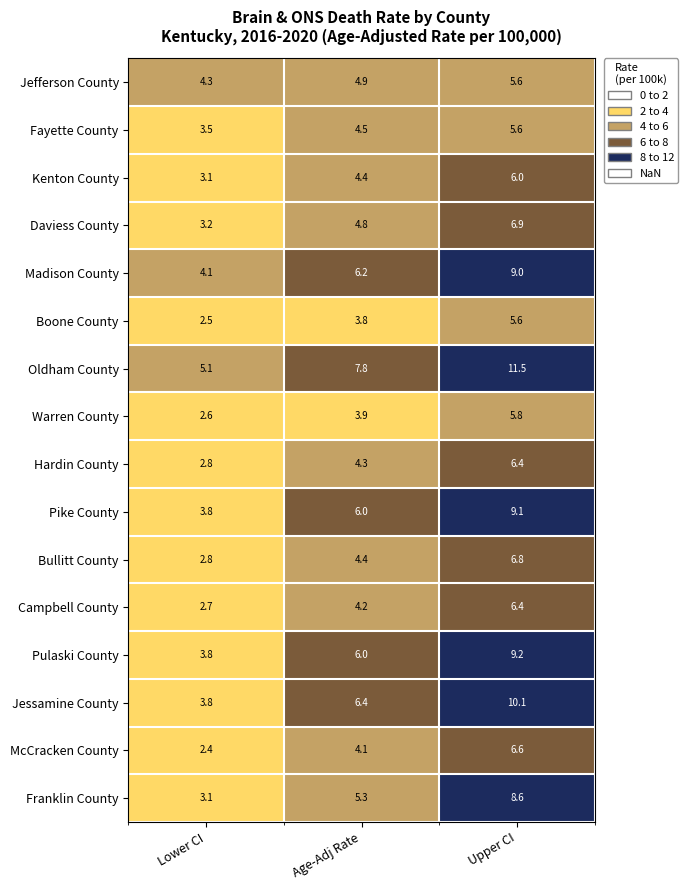

List the labels in order of Daviess County value, largest first.

Upper CI, Age-Adj Rate, Lower CI